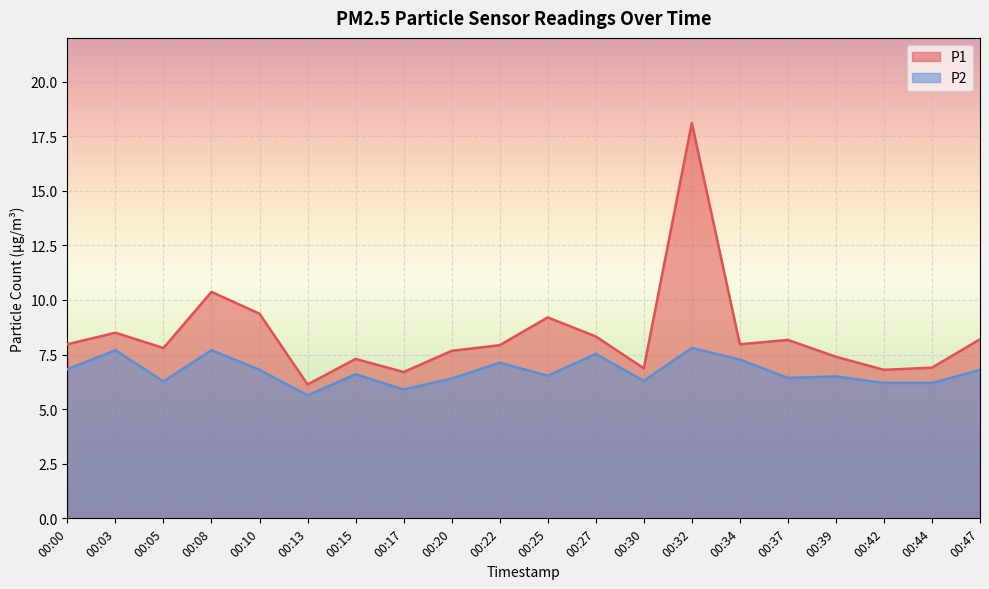

Where is the first local maximum for P2?

00:03